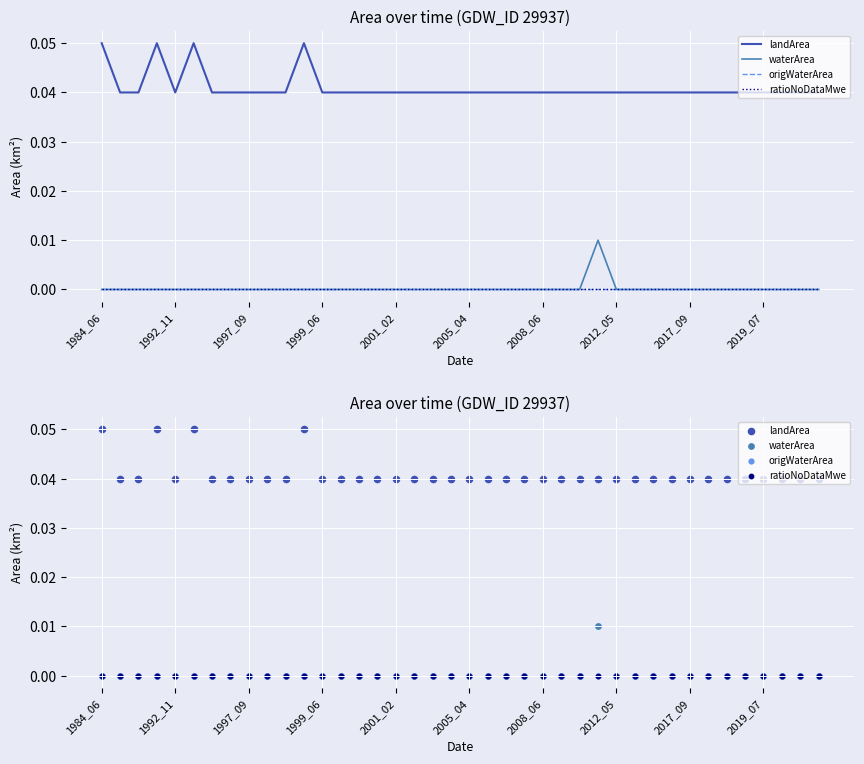

At how many categories does at least one series exceed 0?

40